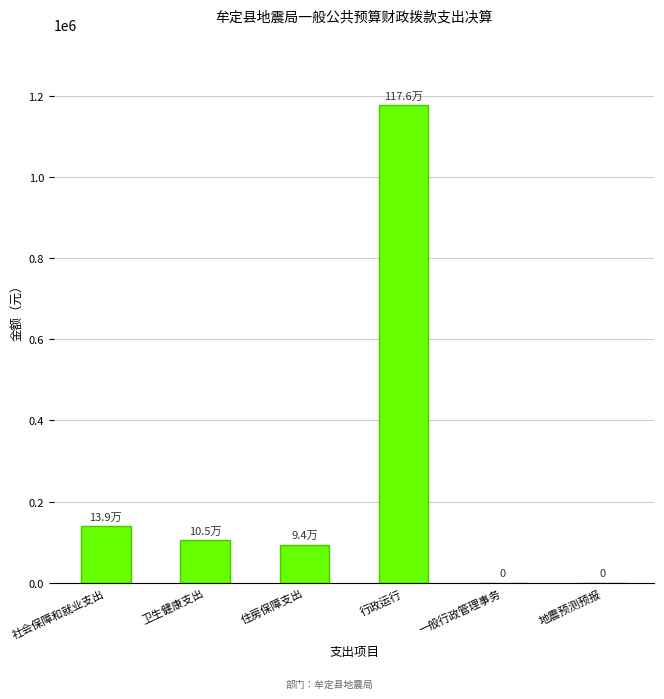

What value does the data have at 住房保障支出?

93916.0